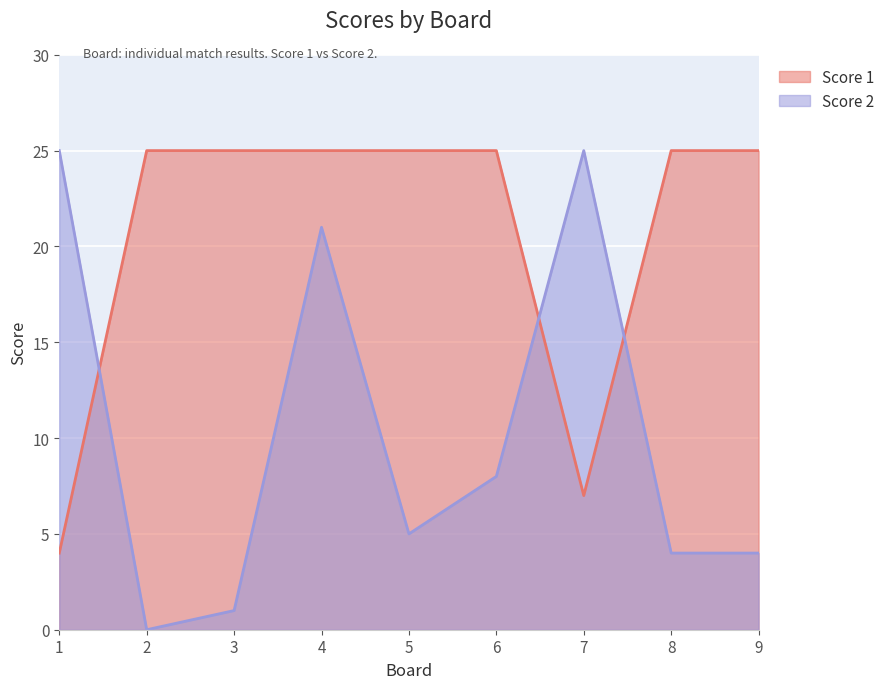

Is the value of Score 2 at 8 greater than the value of Score 1 at 4?

No